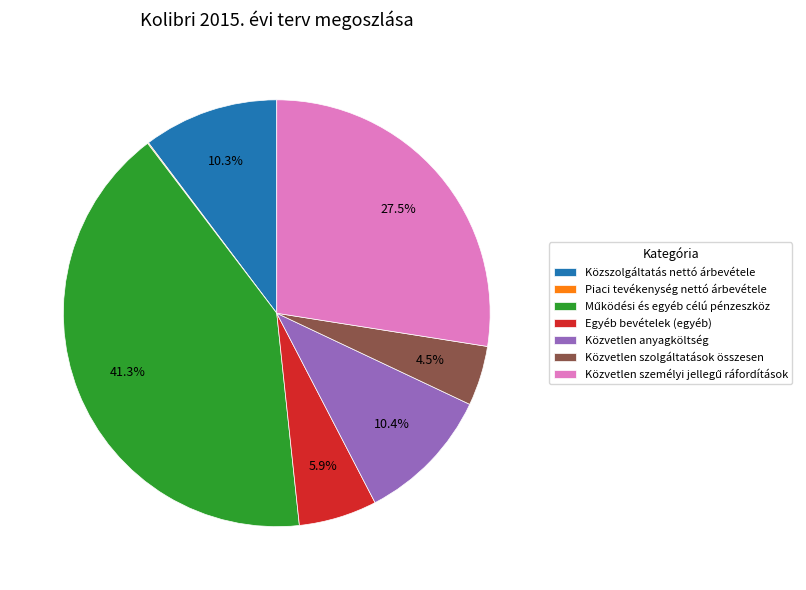

To the nearest percent, what is the average slice percentage?

14%